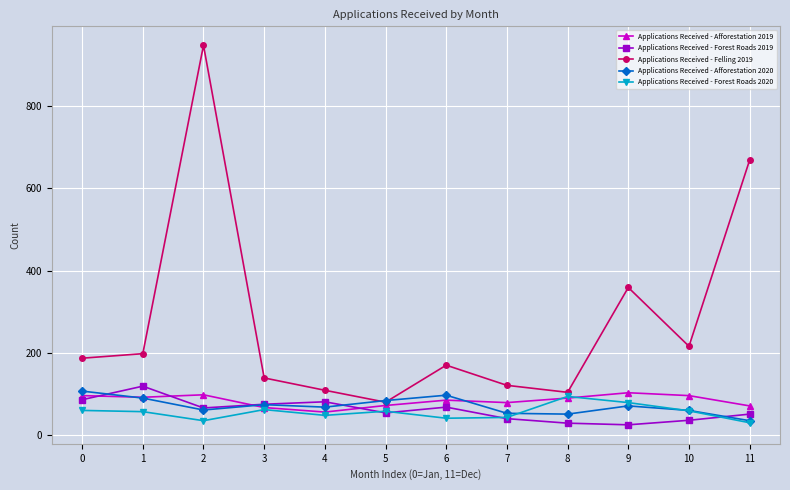

What is the sum of the Applications Received - Felling 2019 values at 0 and 4?

296